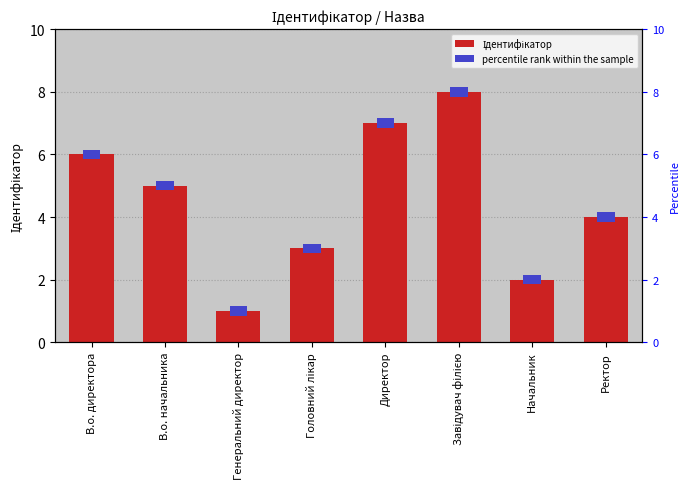

How many bars are there in total?

8